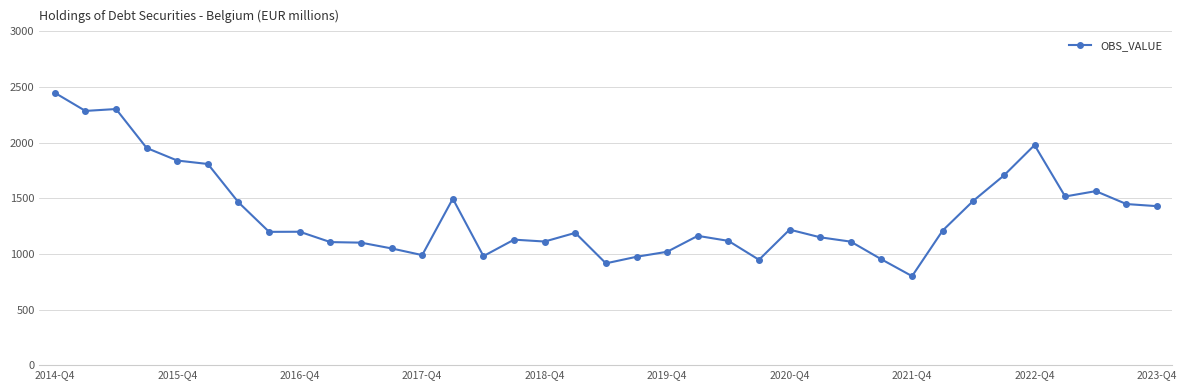

What is the greatest value displayed?

2448